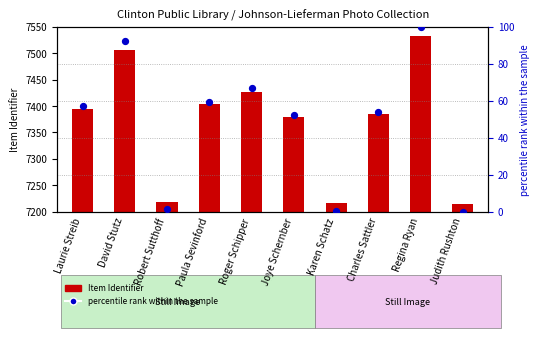

Which series has the largest total across all categories?

Item Identifier (count)